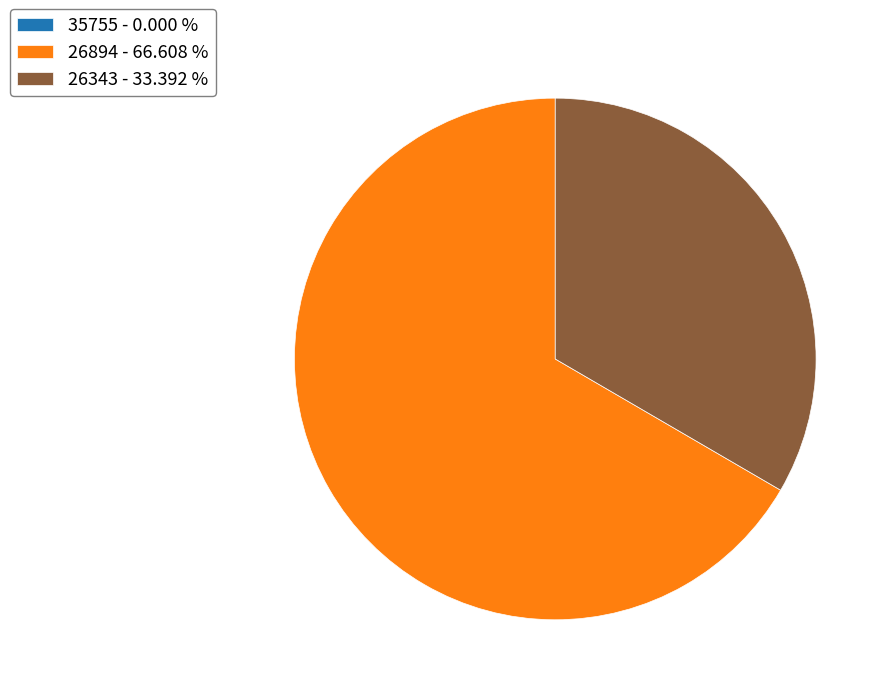

Is 26343 - 33.392 % the majority of the pie?

No